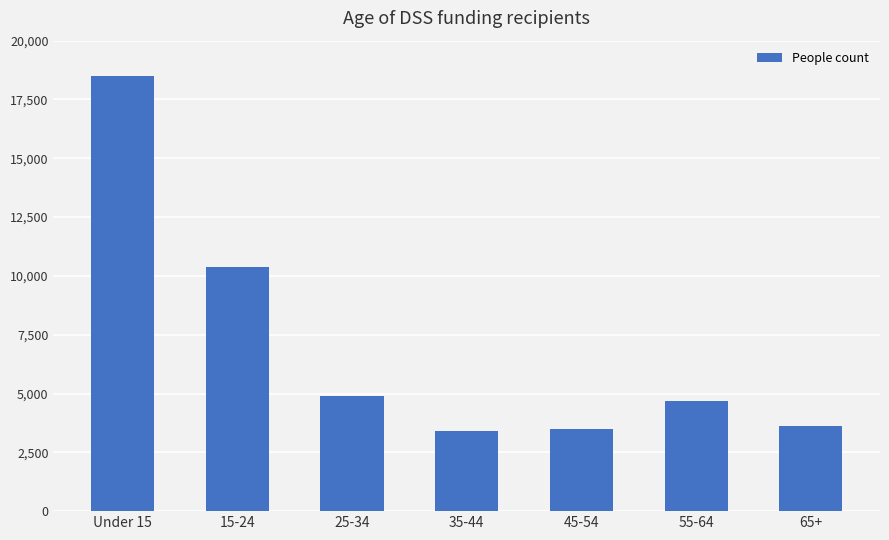

What is the maximum value shown in the chart?

18495